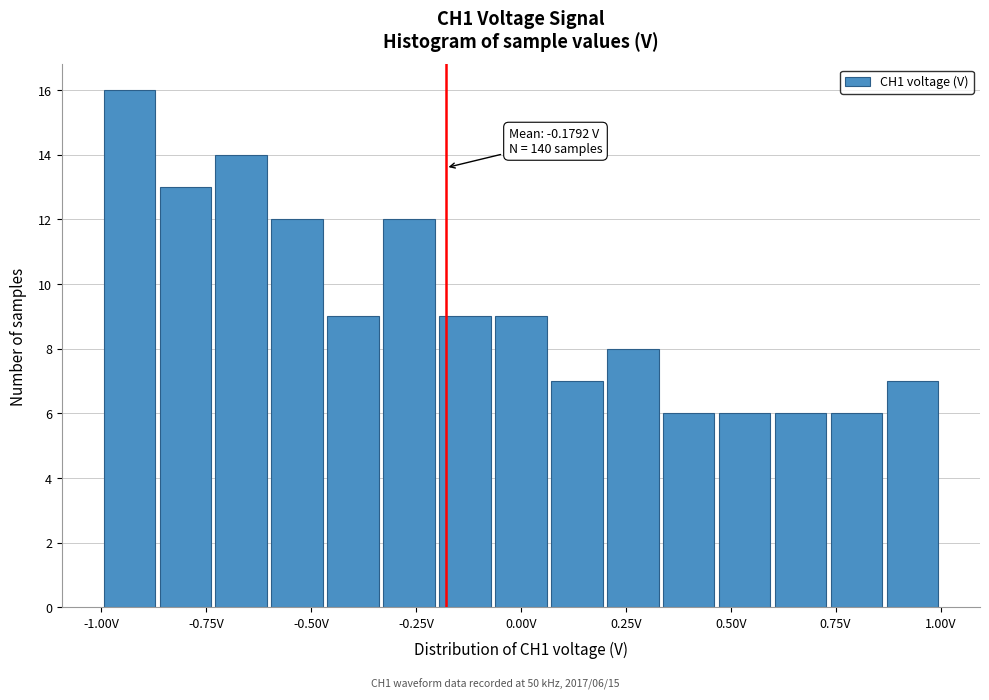

Read against the x-axis, roughly where is the centre of the tallest bar?

-0.95